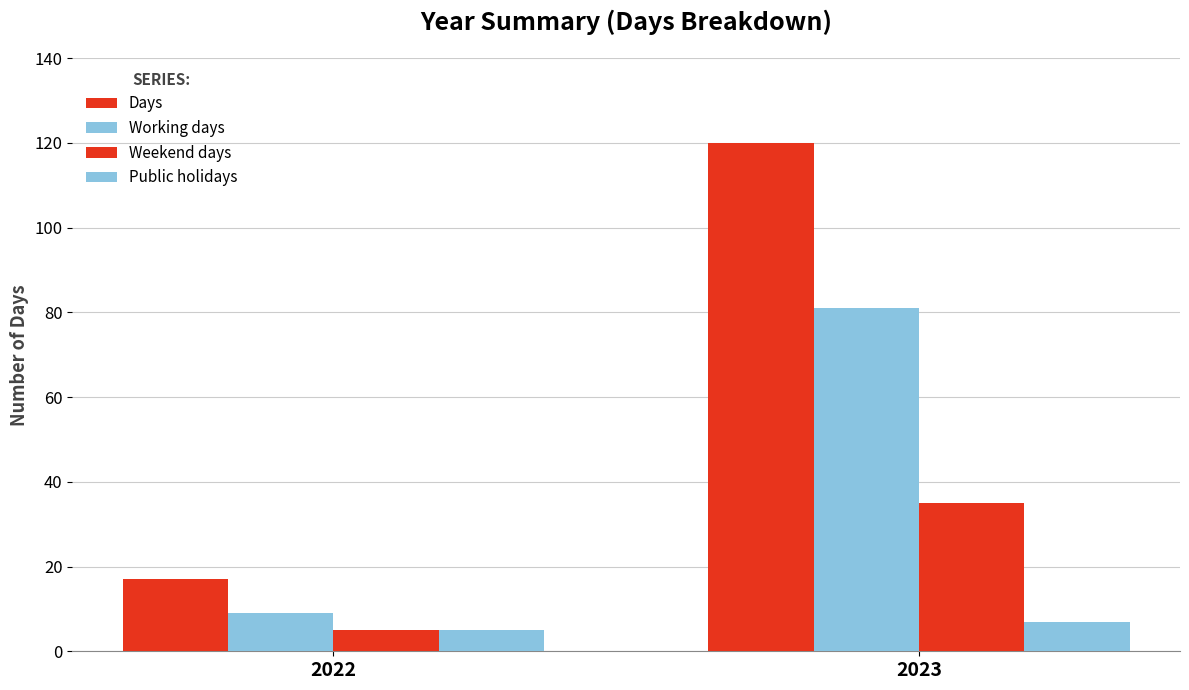

Does the chart contain stacked bars?

No